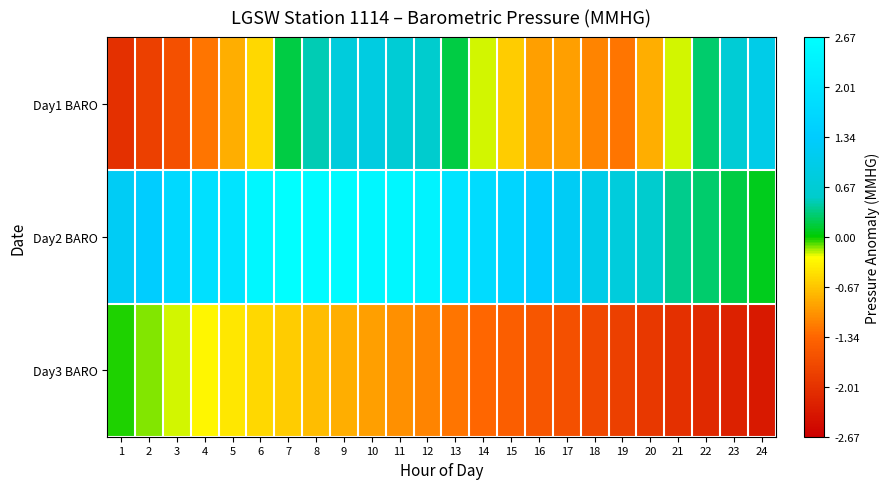

Which series changed the most between 3 and 10?

Day1 BARO